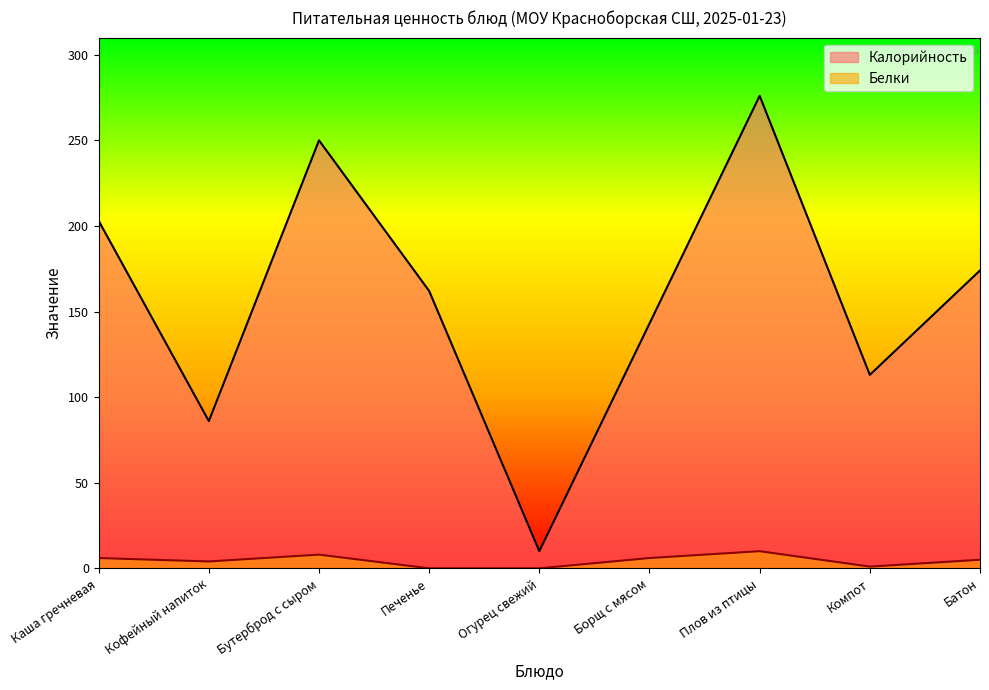

Where is the first local maximum for Белки?

Бутерброд с сыром